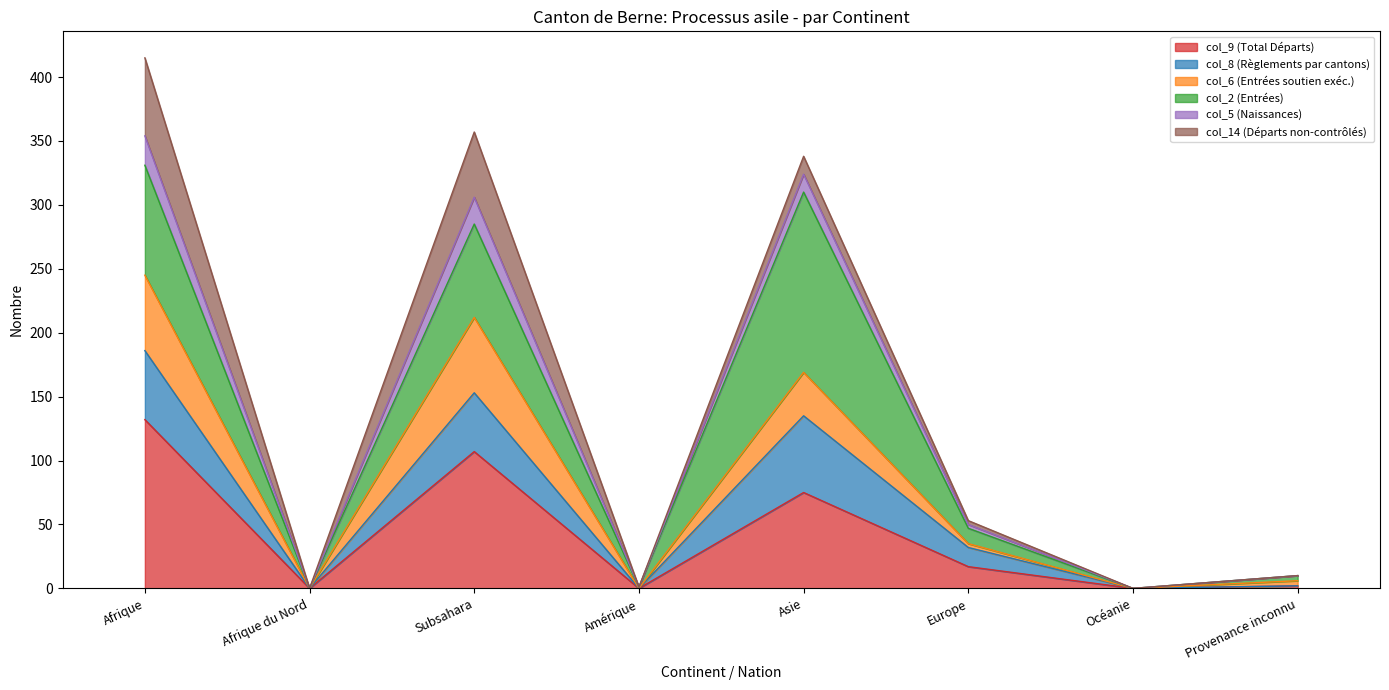

What are all the series names shown in the legend?

col_9 (Total Départs), col_8 (Règlements par cantons), col_6 (Entrées soutien exéc.), col_2 (Entrées), col_5 (Naissances), col_14 (Départs non-contrôlés)